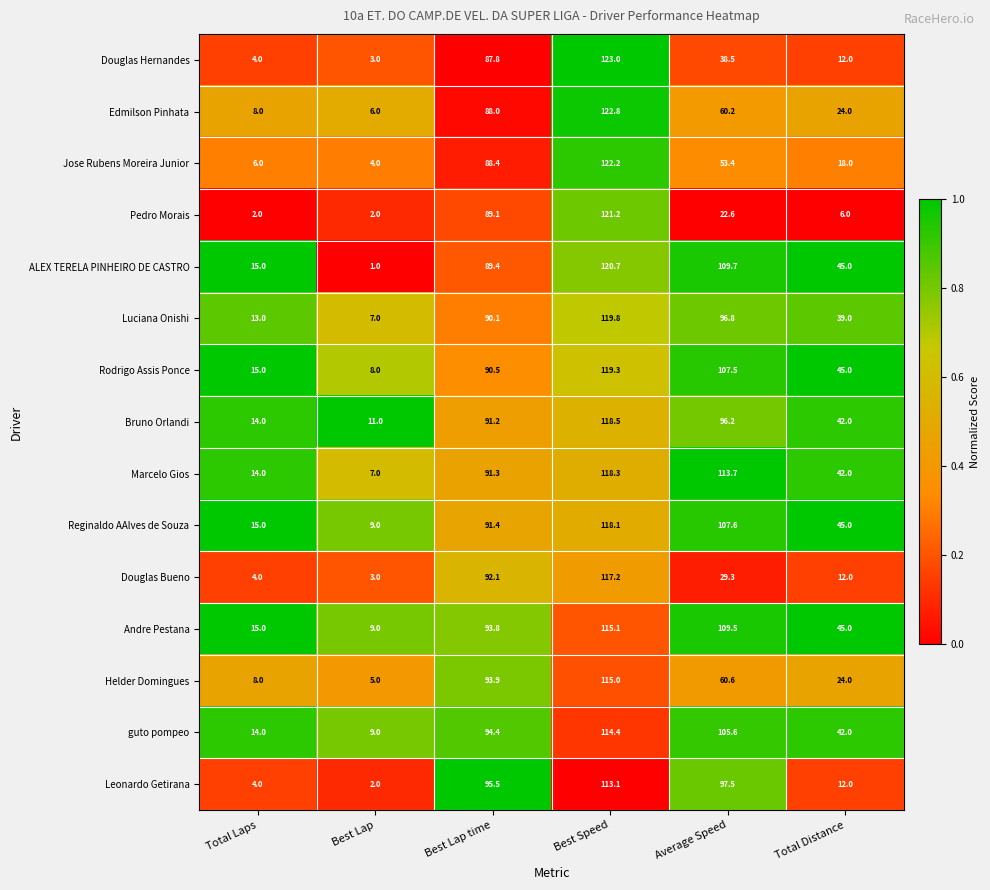

What is the difference between the maximum and minimum values in the Pedro Morais series?

119.2